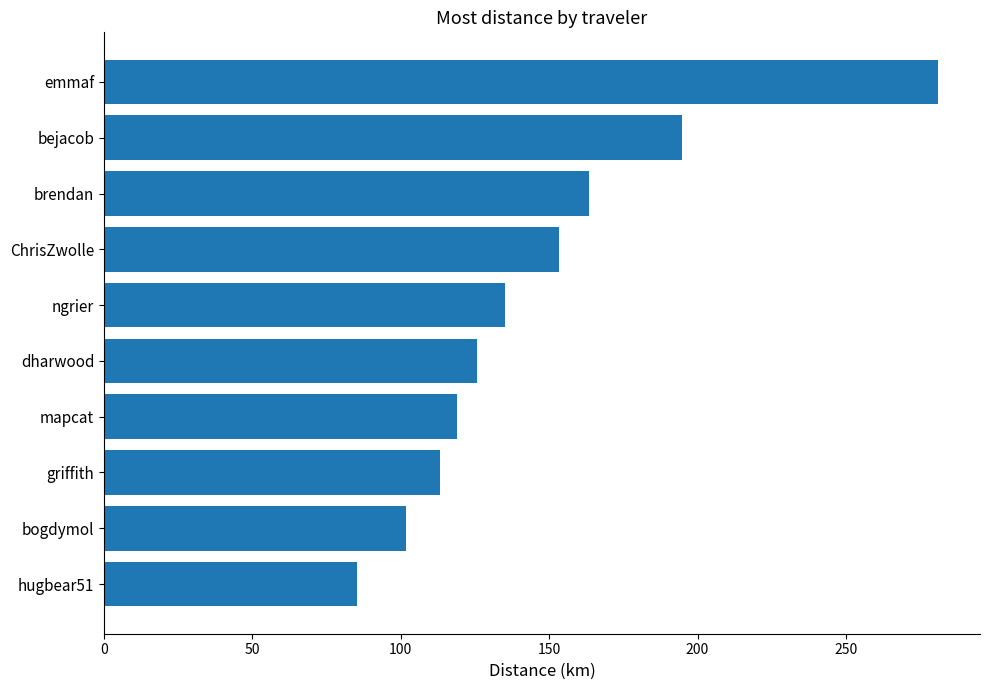

Reading bottom to top, list all the values displayed in this chart.

hugbear51=85.2	bogdymol=101.9	griffith=113.1	mapcat=118.9	dharwood=125.6	ngrier=135.1	ChrisZwolle=153.5	brendan=163.5	bejacob=194.8	emmaf=281.1